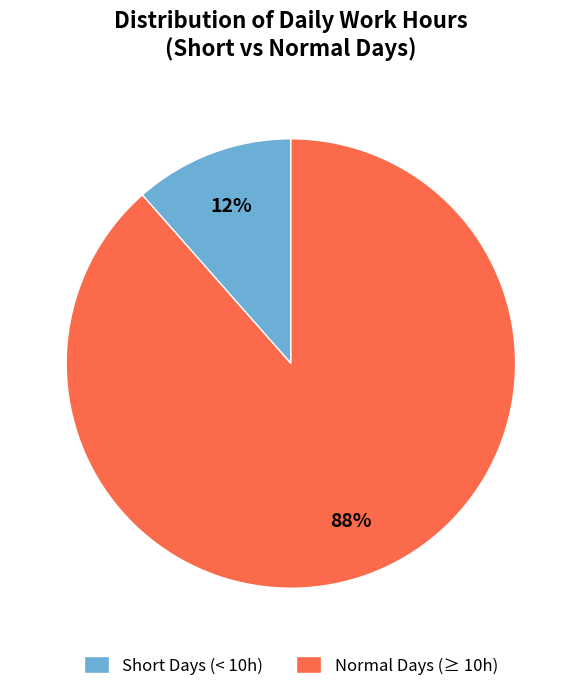

True or false: Short Days (< 10h) accounts for 24% of the total.

False